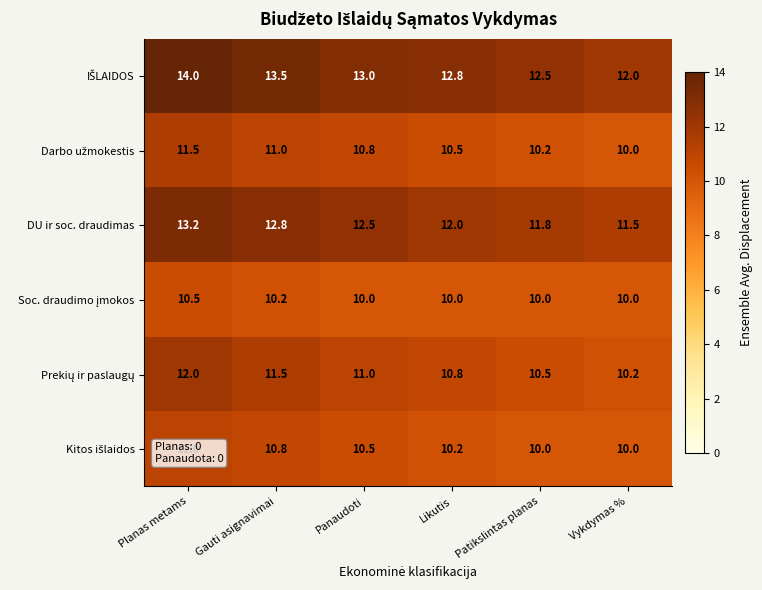

Which category has the highest value across all series?

Planas metams